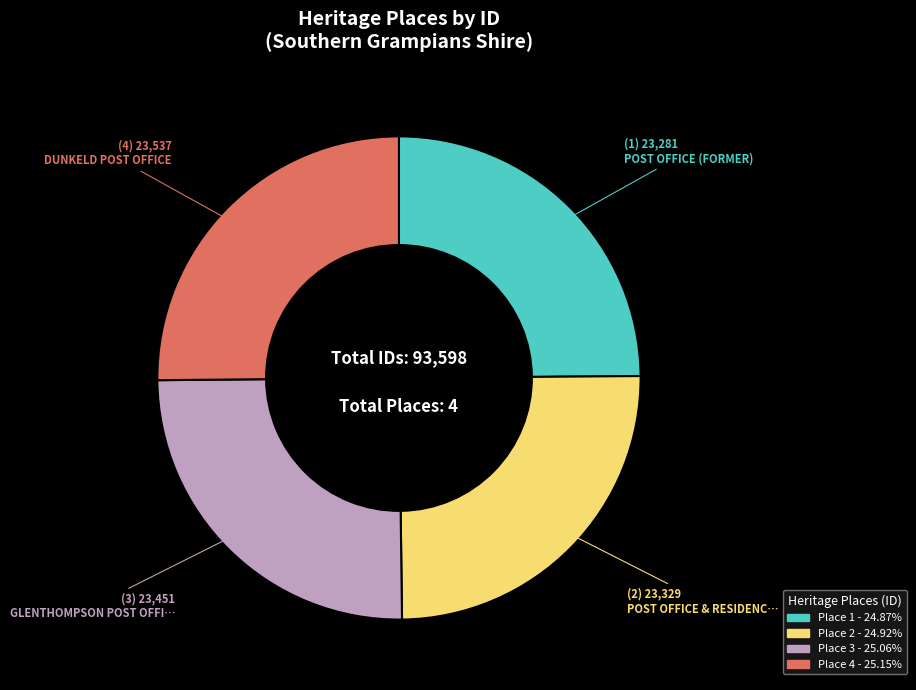

Is there a majority slice in this chart?

No